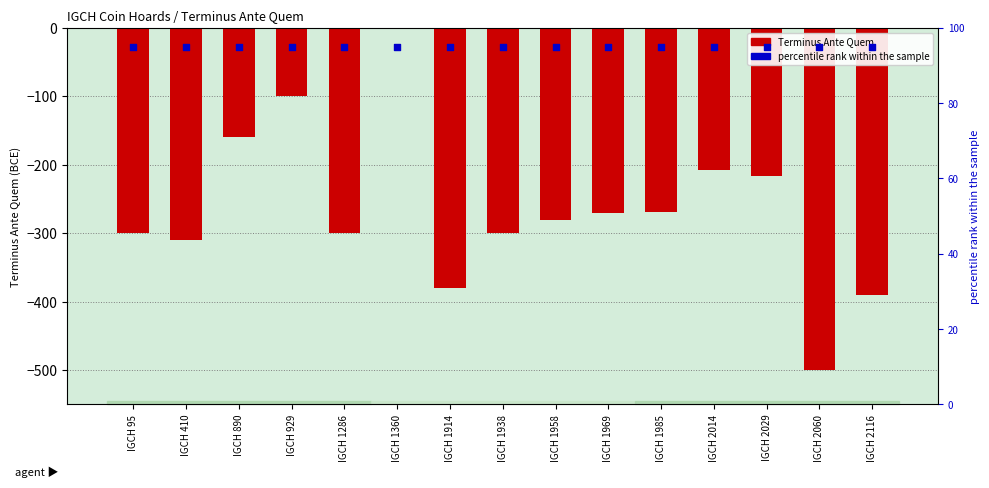

What are all the series names shown in the legend?

Terminus Ante Quem, percentile rank within the sample